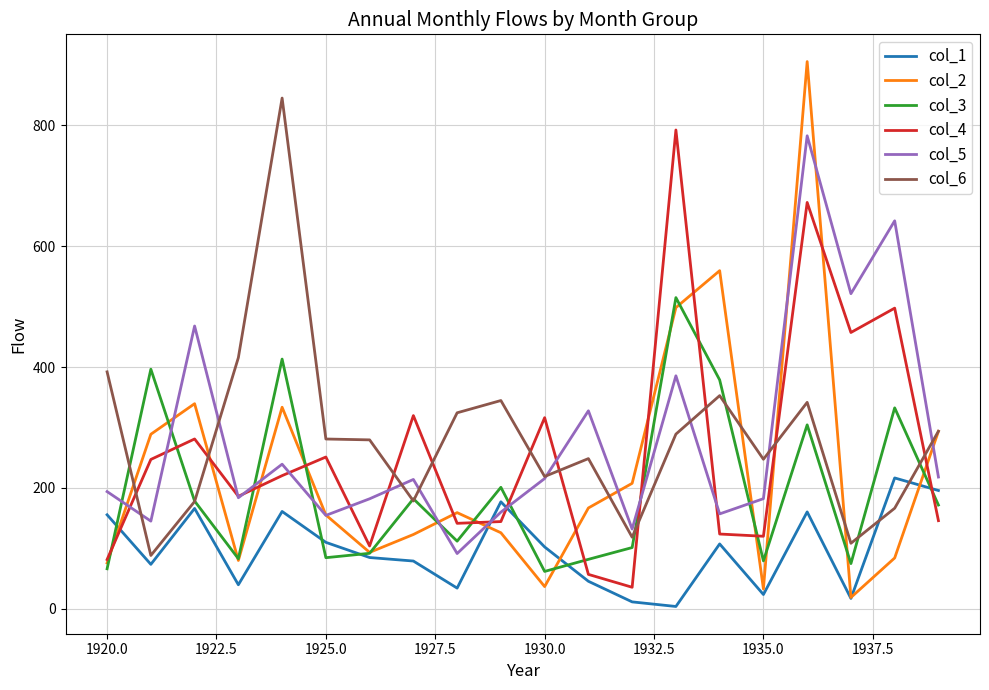

Which series has the largest range (max minus min)?

col_2